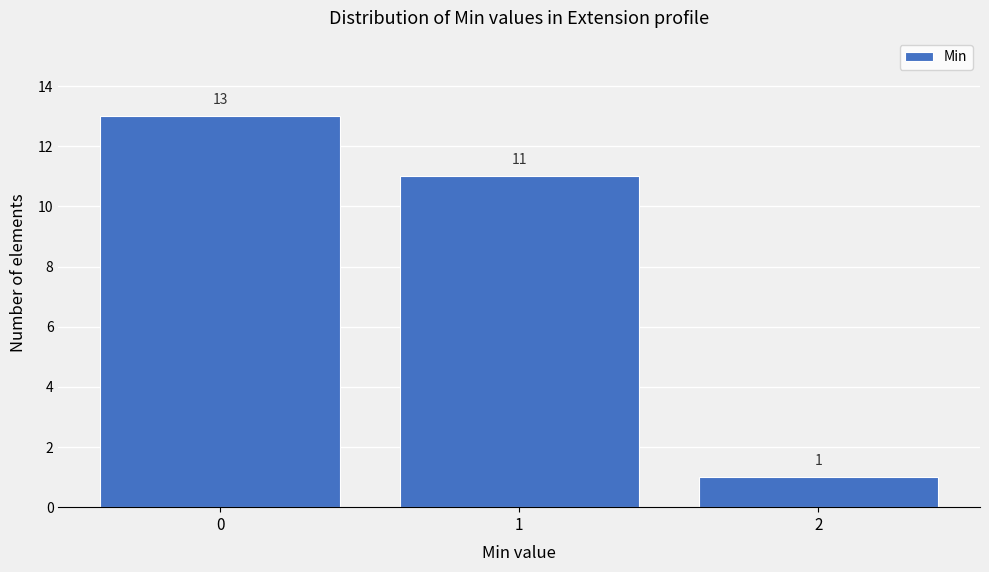

Which range on the x-axis has the tallest bar?

-0.5 to 0.5